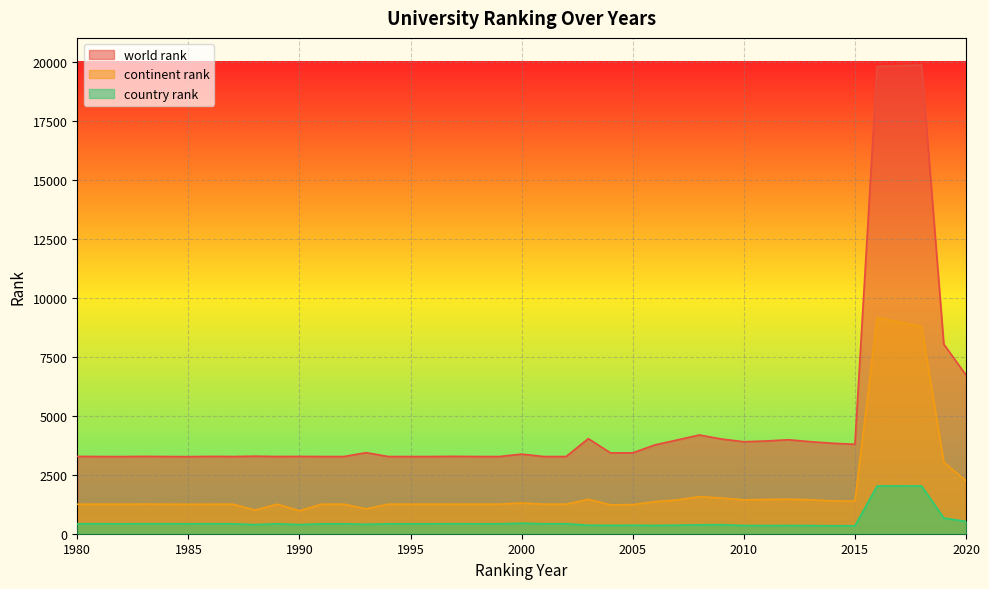

What are all the series names shown in the legend?

world rank, continent rank, country rank